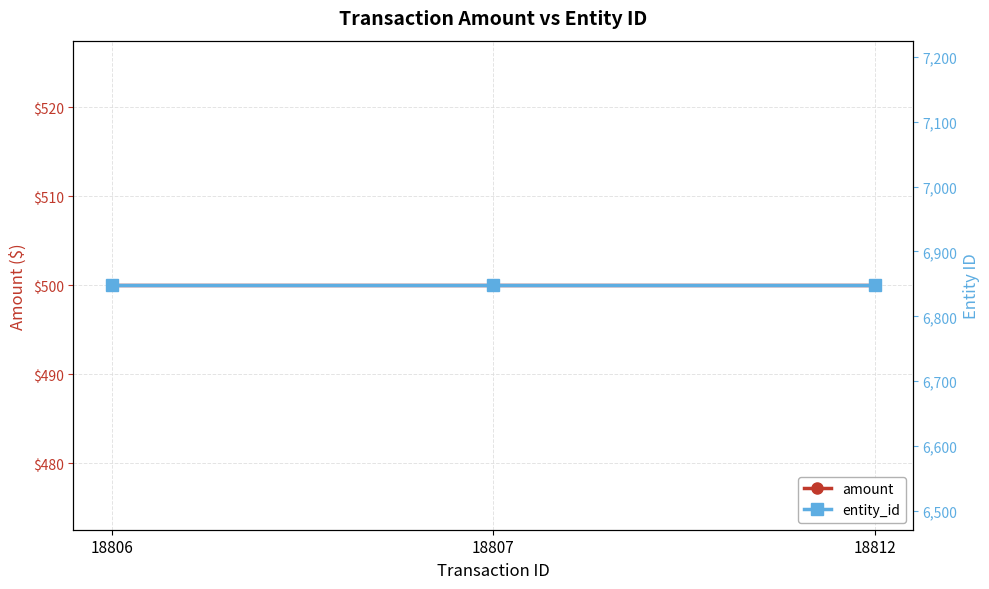

How many lines are shown in the chart?

2